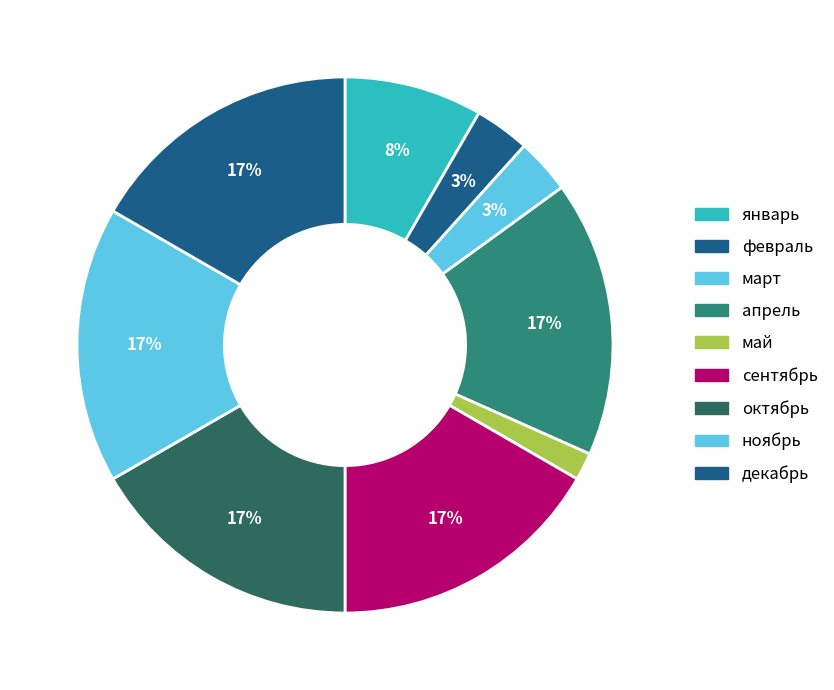

How many slices are in this pie chart?

9